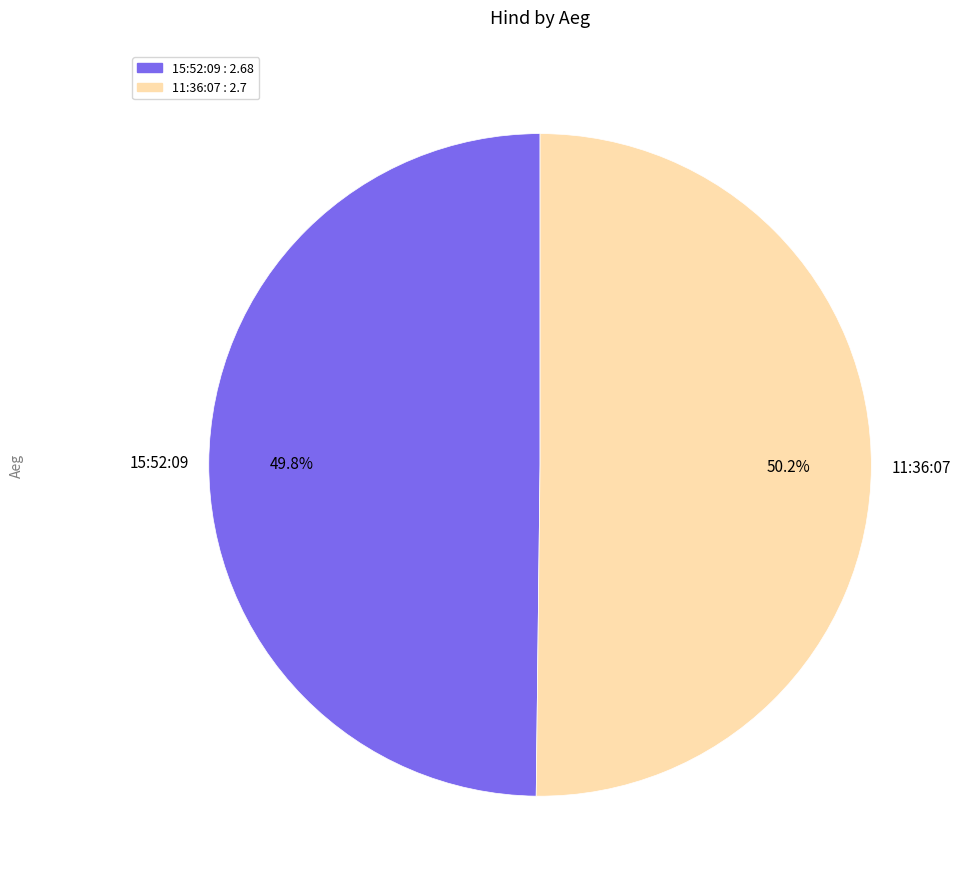

The 11:36:07 slice represents 61% of the pie. True or false?

False